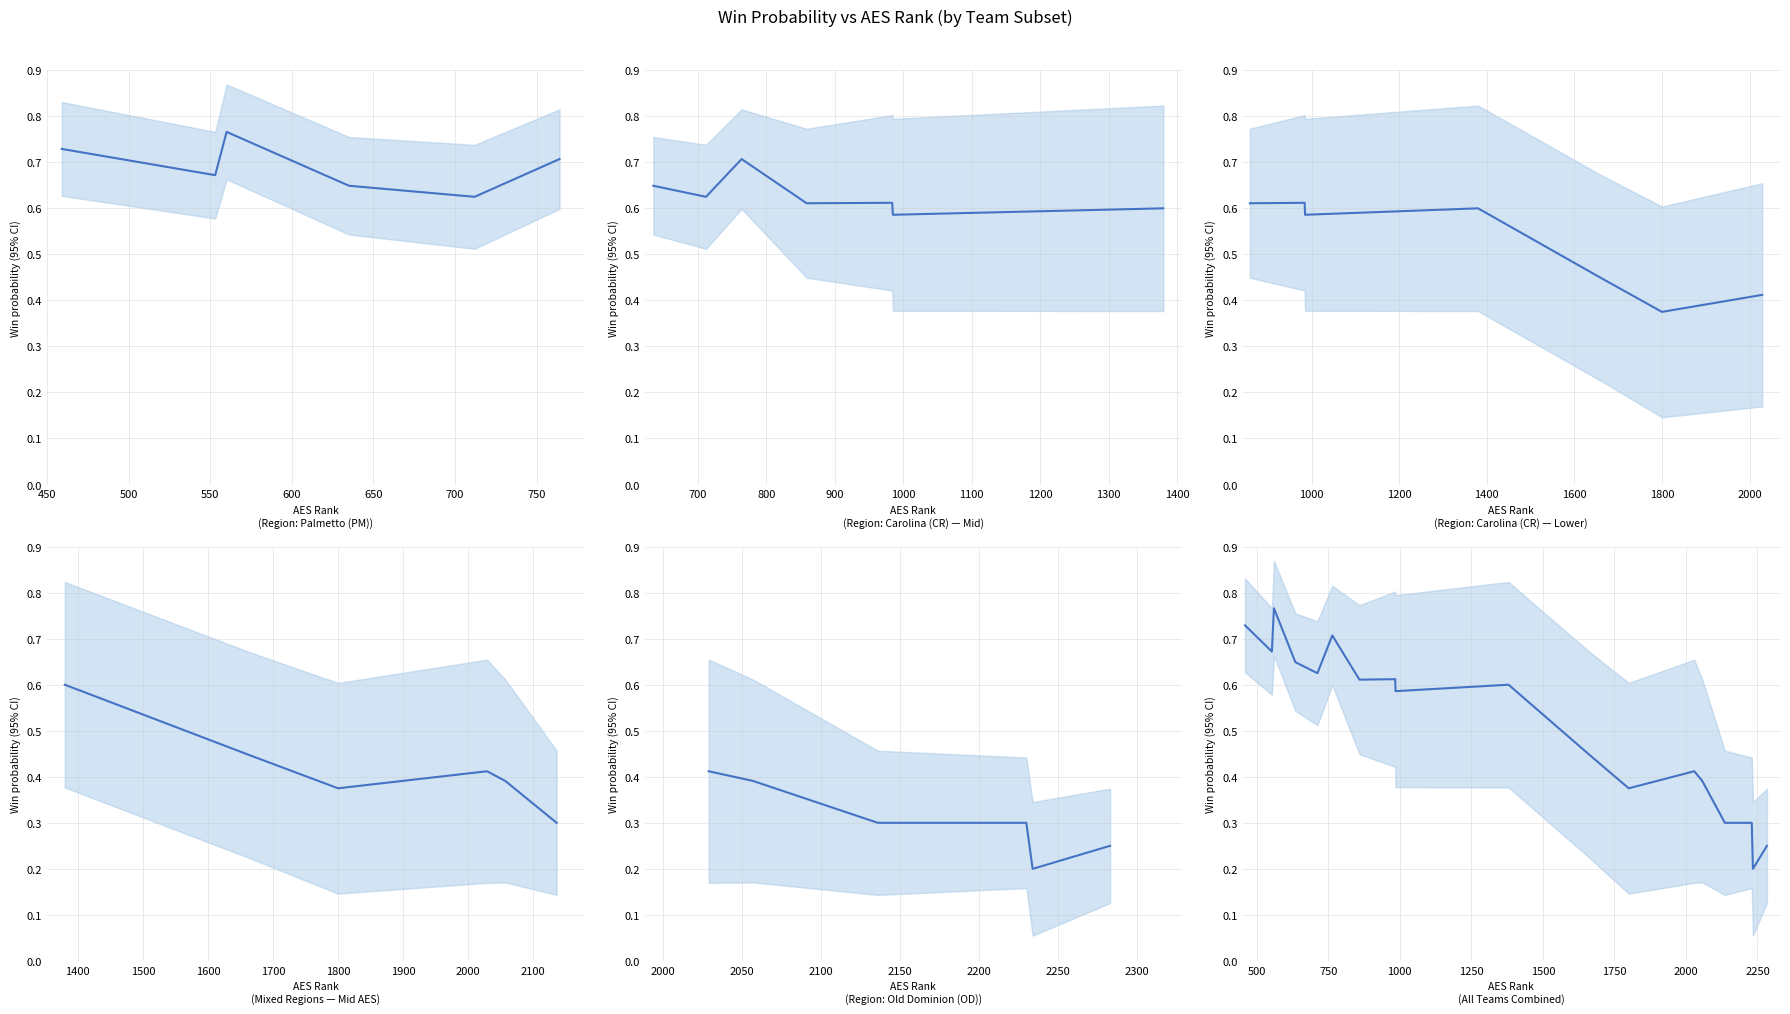

How many points are higher than both their immediate neighbors (excluding endpoints)?

5